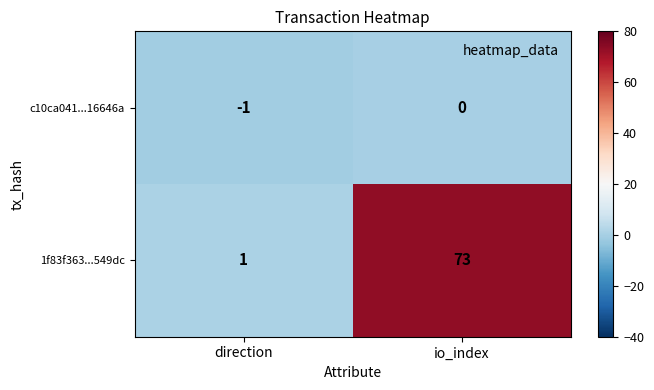

What is the average value of the 1f83f363...549dc series?

37